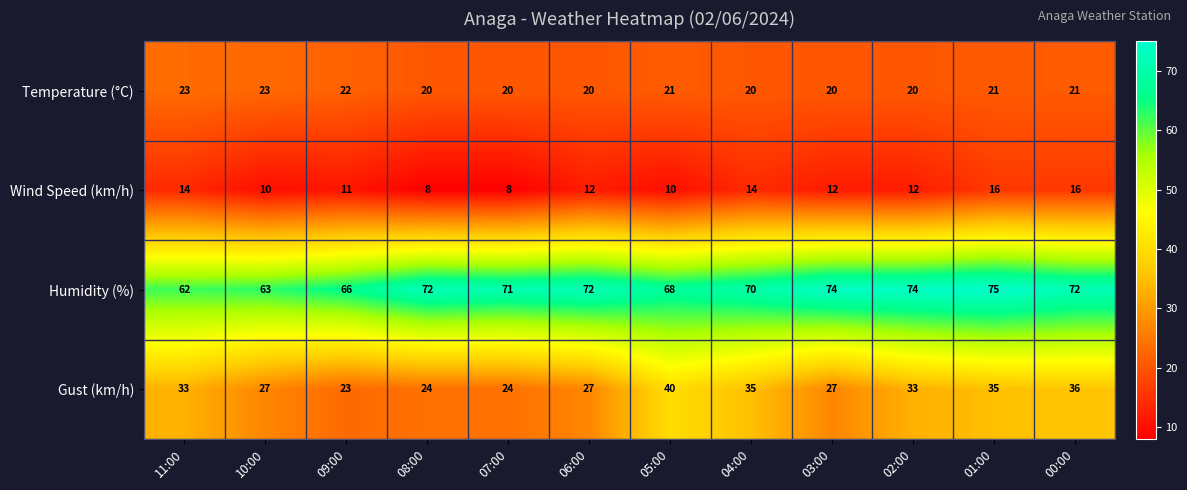

What is the lowest value of the Humidity (%) series?

62